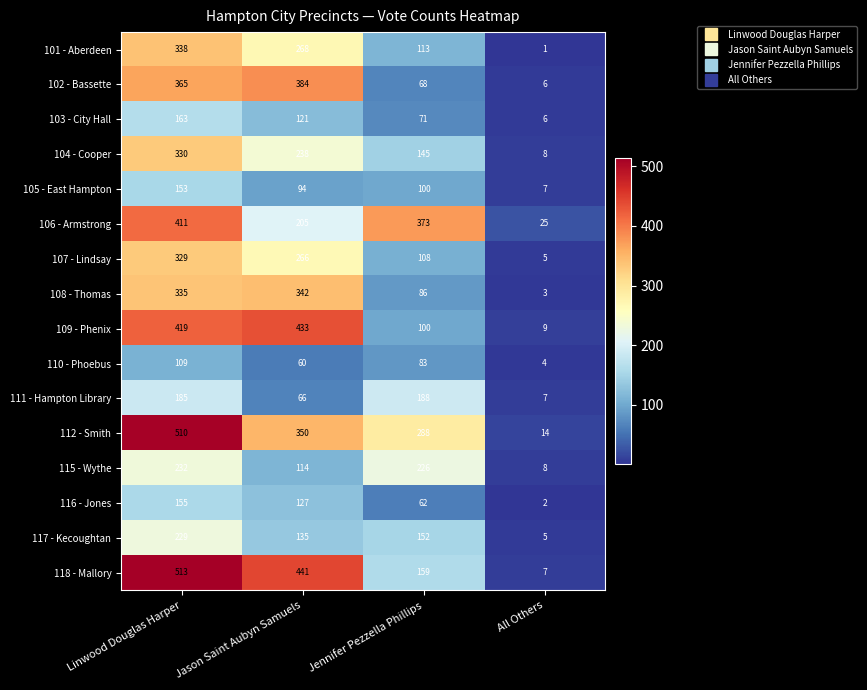

True or false: 105 - East Hampton has a value of 160 at Jennifer Pezzella Phillips.

False